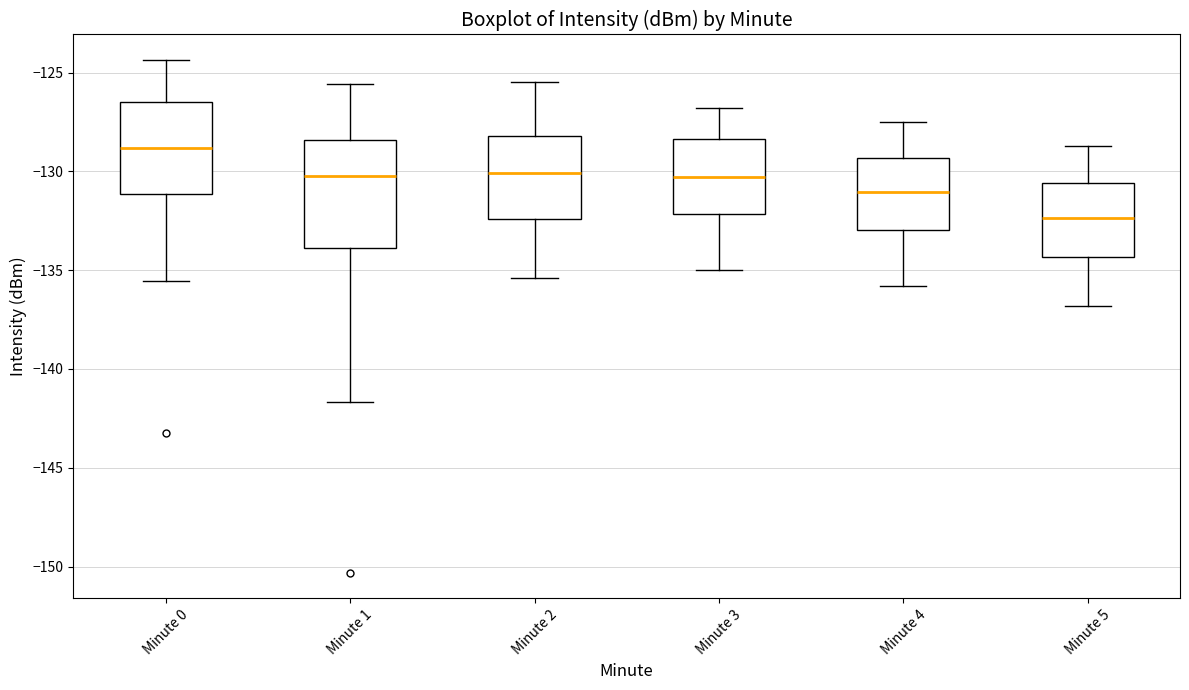

Which box is the tallest, from its lower edge to its upper edge?

Minute 1